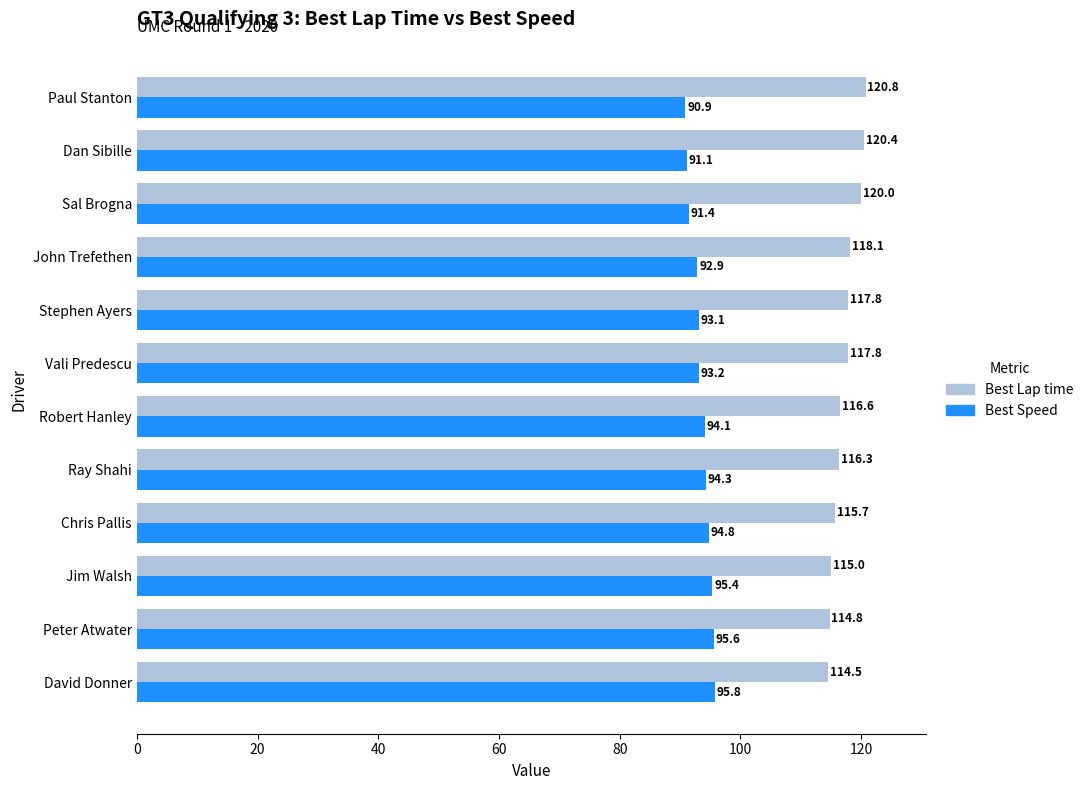

The value of Best Lap time at David Donner is 114.5. True or false?

True